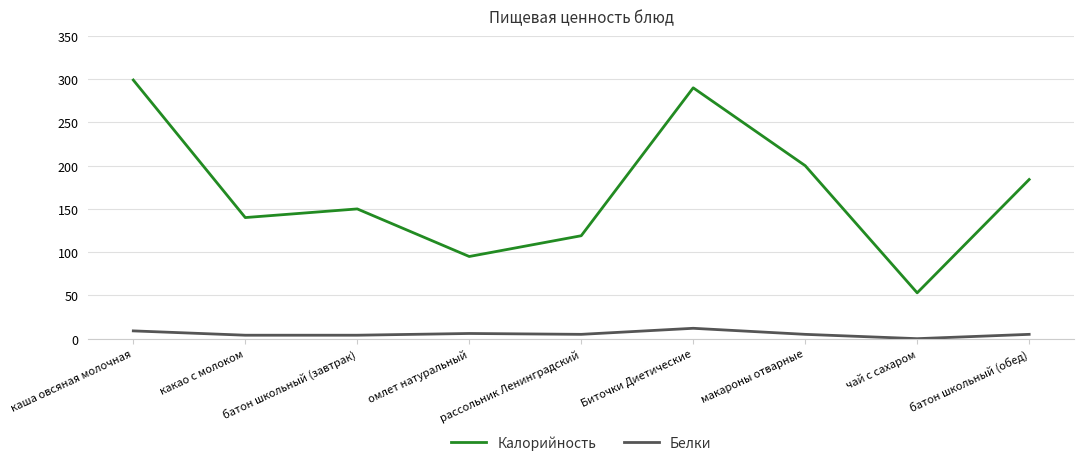

Rank the series by their maximum value, from lowest to highest.

Белки, Калорийность